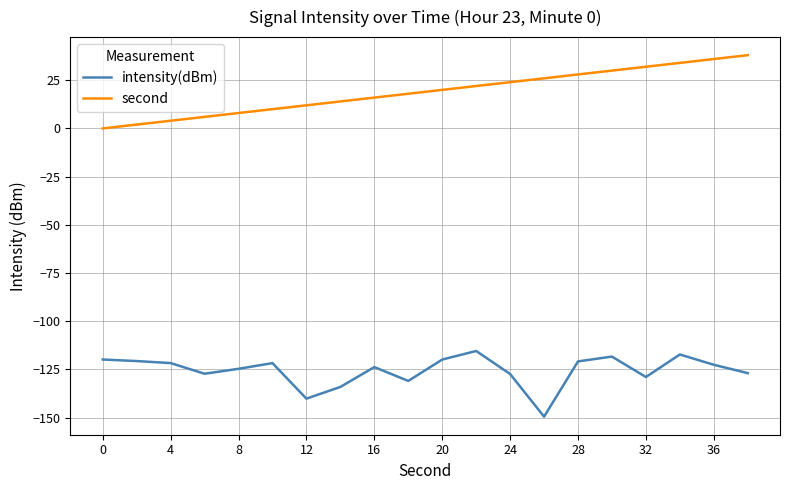

Rank the series by their maximum value, from lowest to highest.

intensity(dBm), second